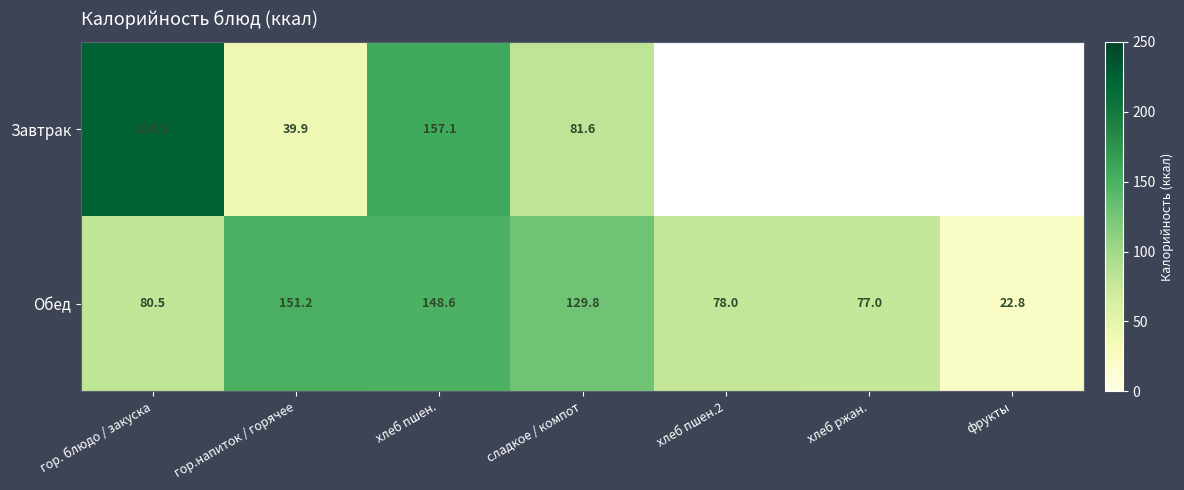

What is the total value across all series at сладкое / компот?

211.4